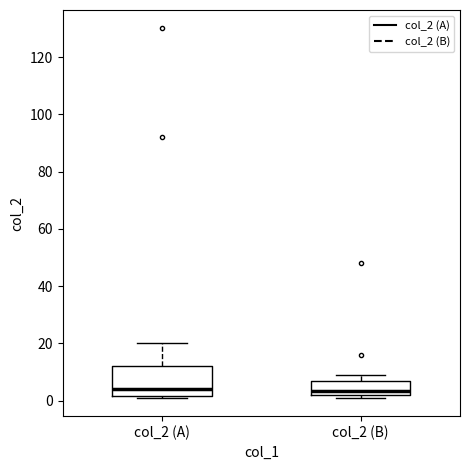

Reading left to right, transcribe this box plot: for each box, give where its median line is, the range the box spans, and where its two whiskers end, as read against the y-axis. The values are not printed on the chart, so give them approximately, as read against the axis.

col_2 (A): median 4, box 2 to 12, whiskers 2 to 20
col_2 (B): median 4, box 2 to 6, whiskers 2 (just below the box's lower edge) to 10